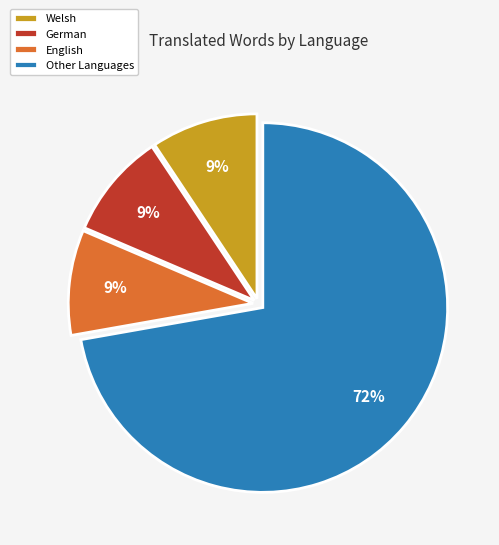

Does Other Languages represent more than half of the total?

Yes